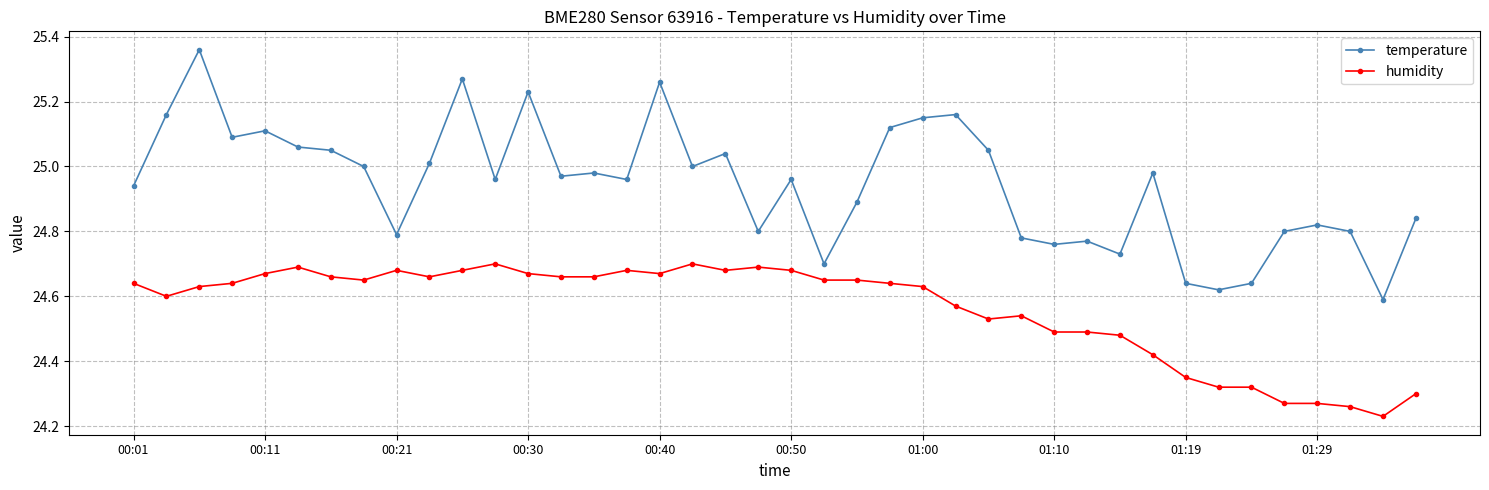

How many interior local valleys does the temperature series have?

12